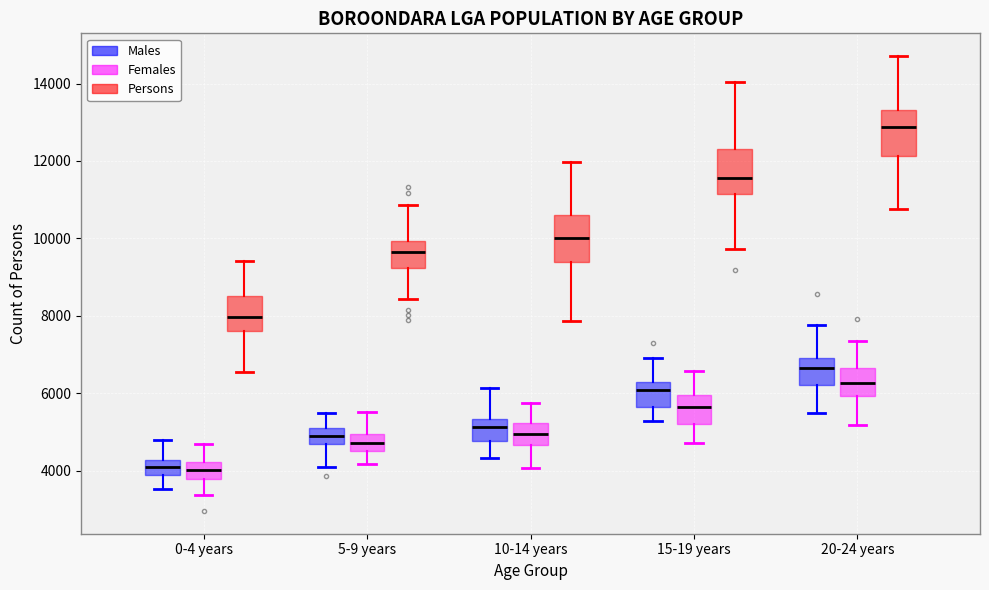

Where is the upper edge of the box for 15-19 years (Males) on the y-axis? The values are not printed on the chart, so give them approximately, as read against the axis.

6200